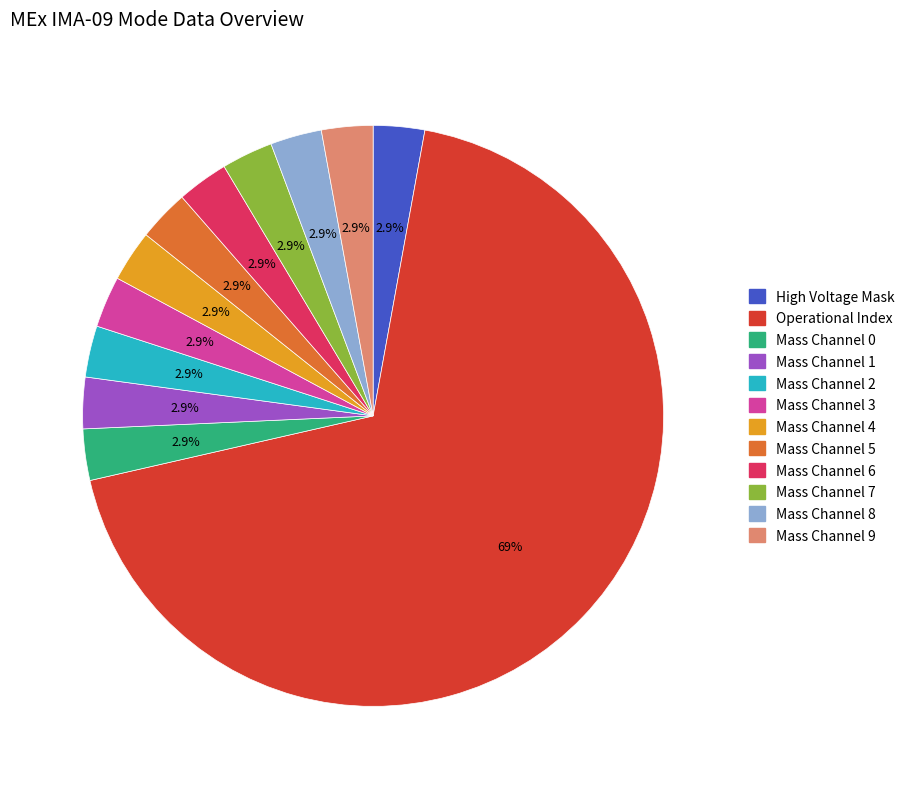

What is the largest slice in the pie chart?

Operational Index